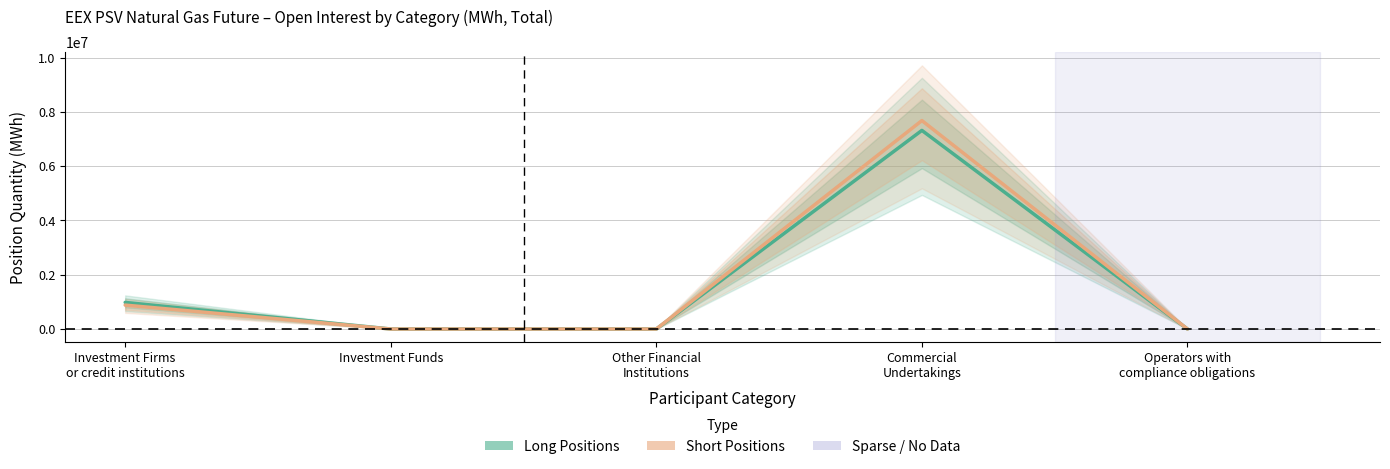

Rank the series by their average value, from lowest to highest.

Long (Commercial Undertakings / Inv. Firms), Short (Commercial Undertakings / Inv. Firms)